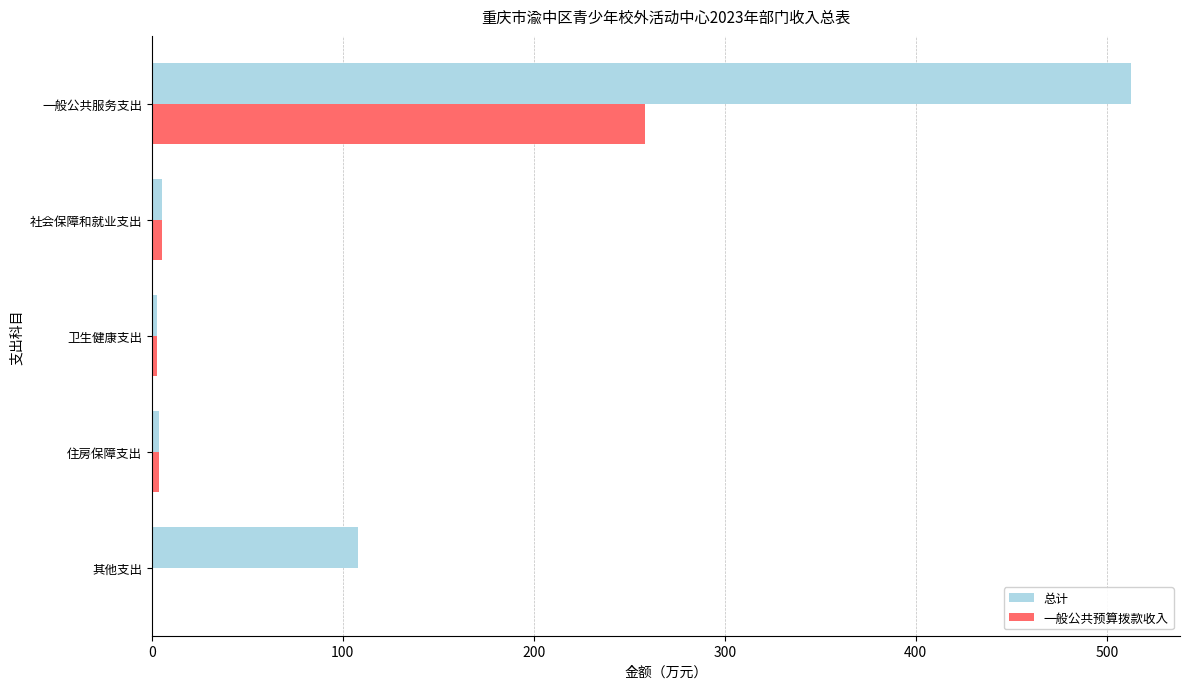

What is the maximum value shown in the chart?

512.7